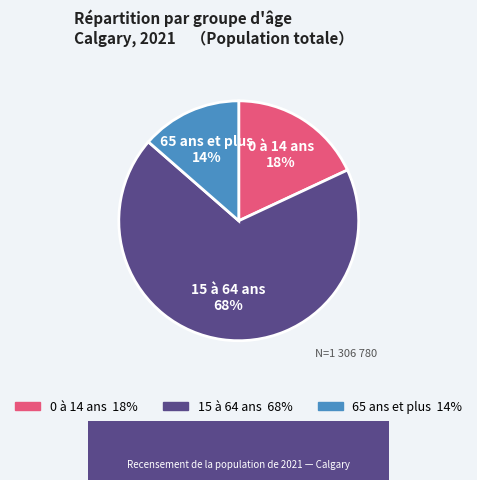

Which has a higher value, 15 à 64 ans or 0 à 14 ans?

15 à 64 ans